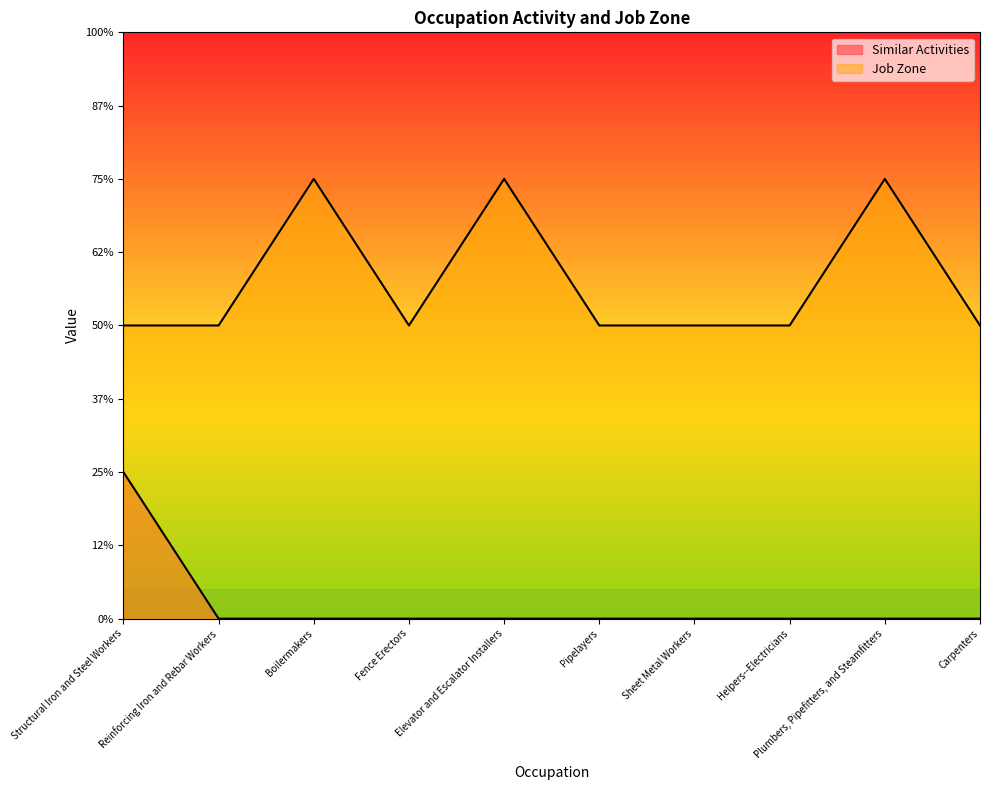

At which category does Job Zone reach its first local peak?

Boilermakers